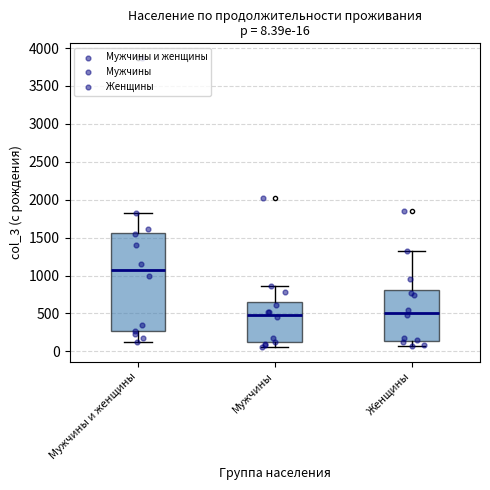

Comparing the boxes themselves (not the whiskers), which one is the tallest?

Мужчины и женщины